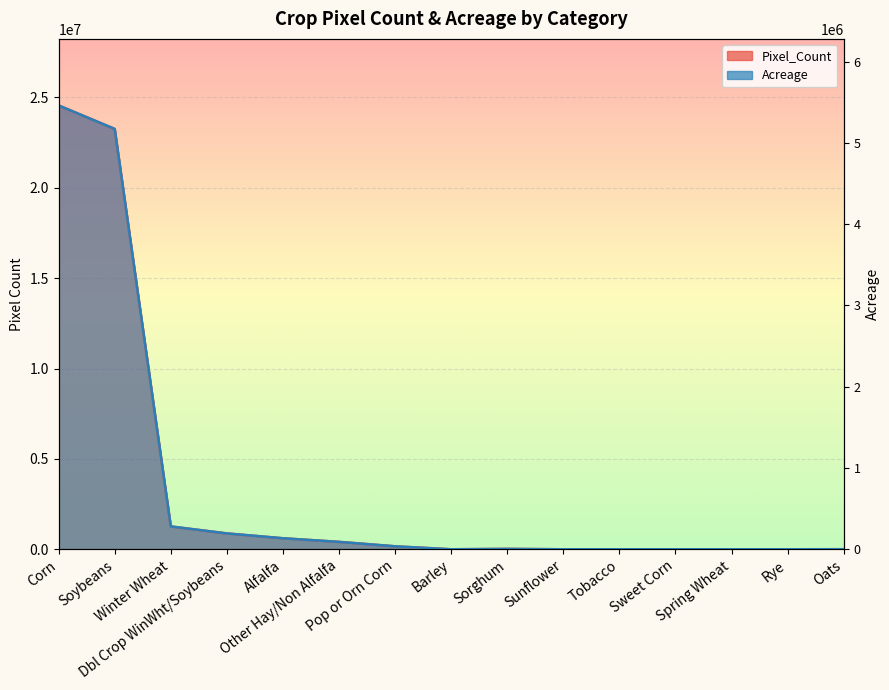

Is the value of Acreage at Soybeans greater than the value of Pixel_Count at Rye?

Yes